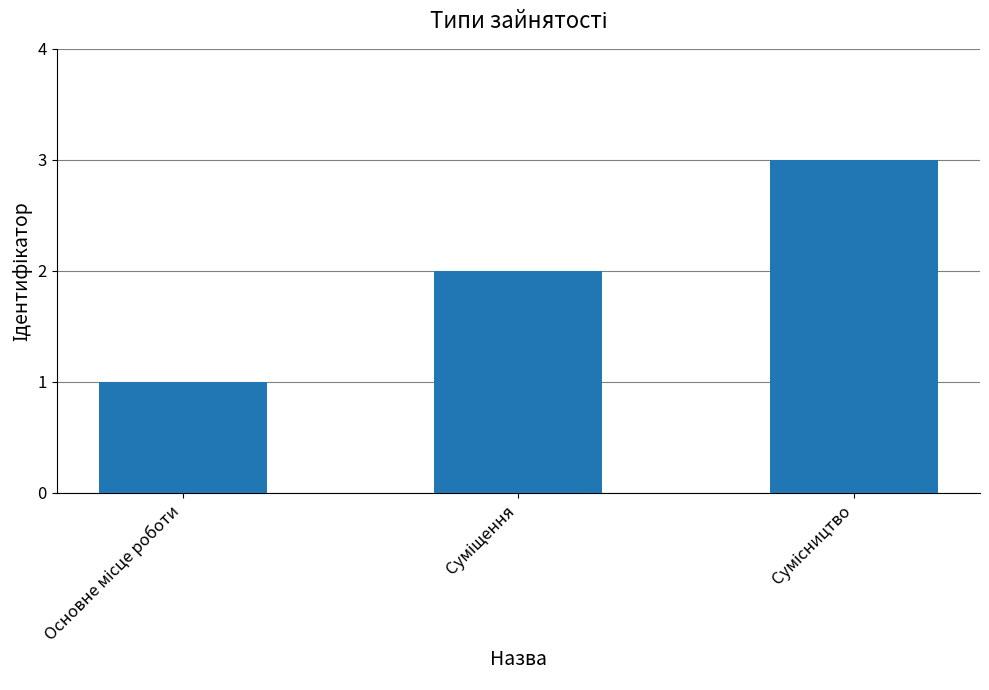

How many data points are less than 2?

1